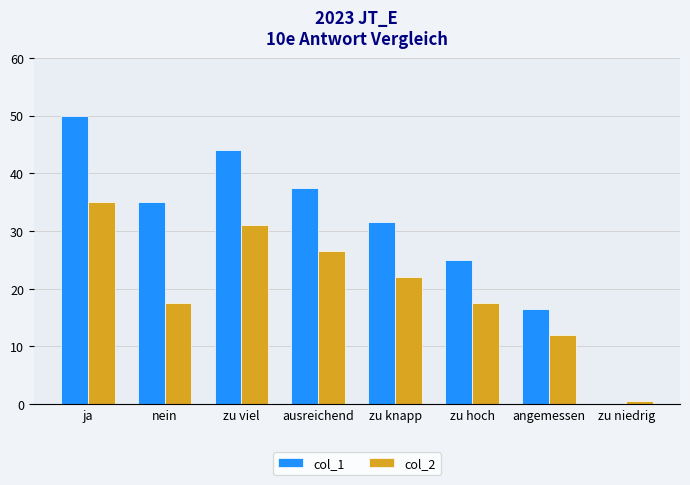

Reading right to left, extract all data points from this chart.

col_1: 0.0	16.5	25.0	31.5	37.5	44.0	35.0	50.0
col_2: 0.5	12.0	17.5	22.0	26.5	31.0	17.5	35.0